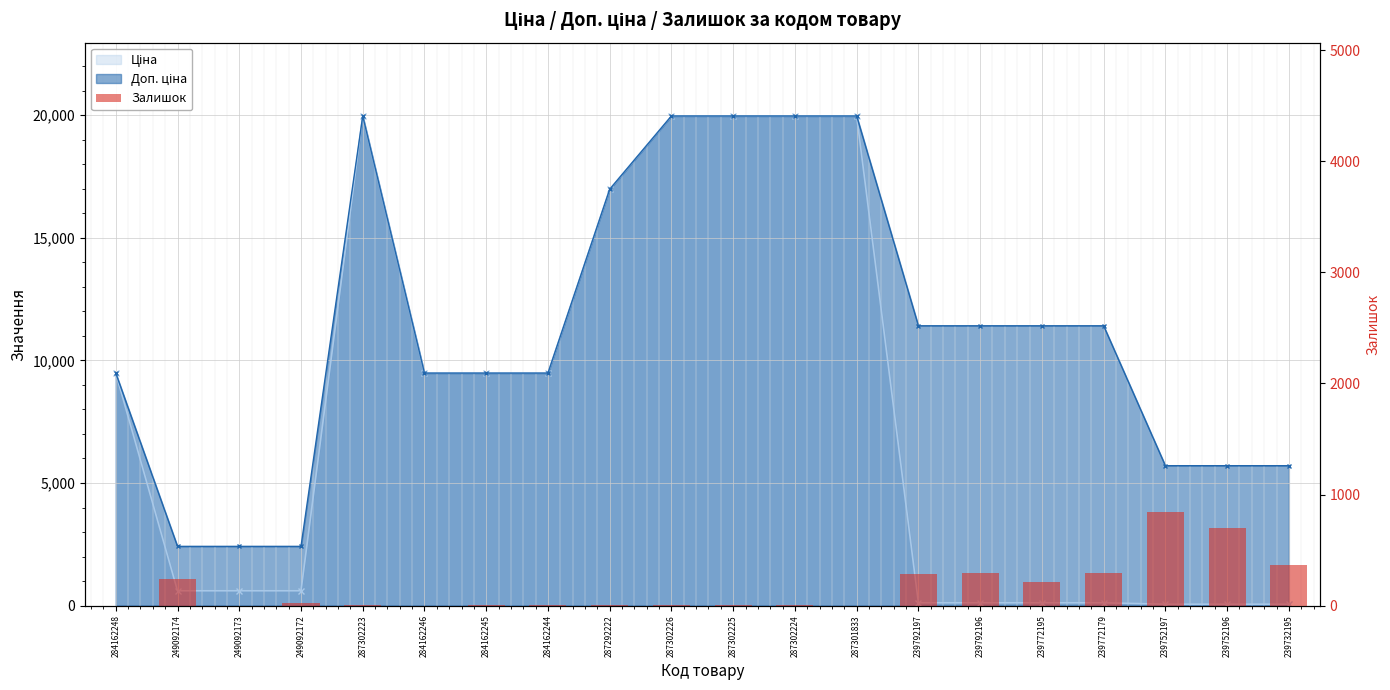

Is it true that the value at 287302226 is 1?

True